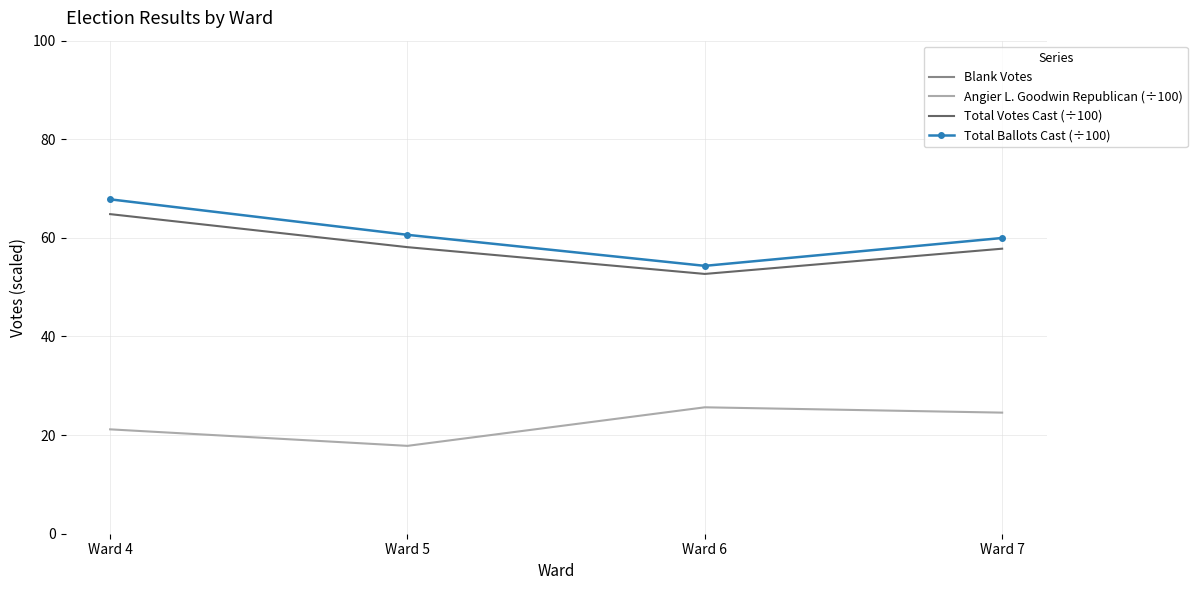

In Angier L. Goodwin Republican (÷100), how many points are higher than both neighbors (excluding endpoints)?

1